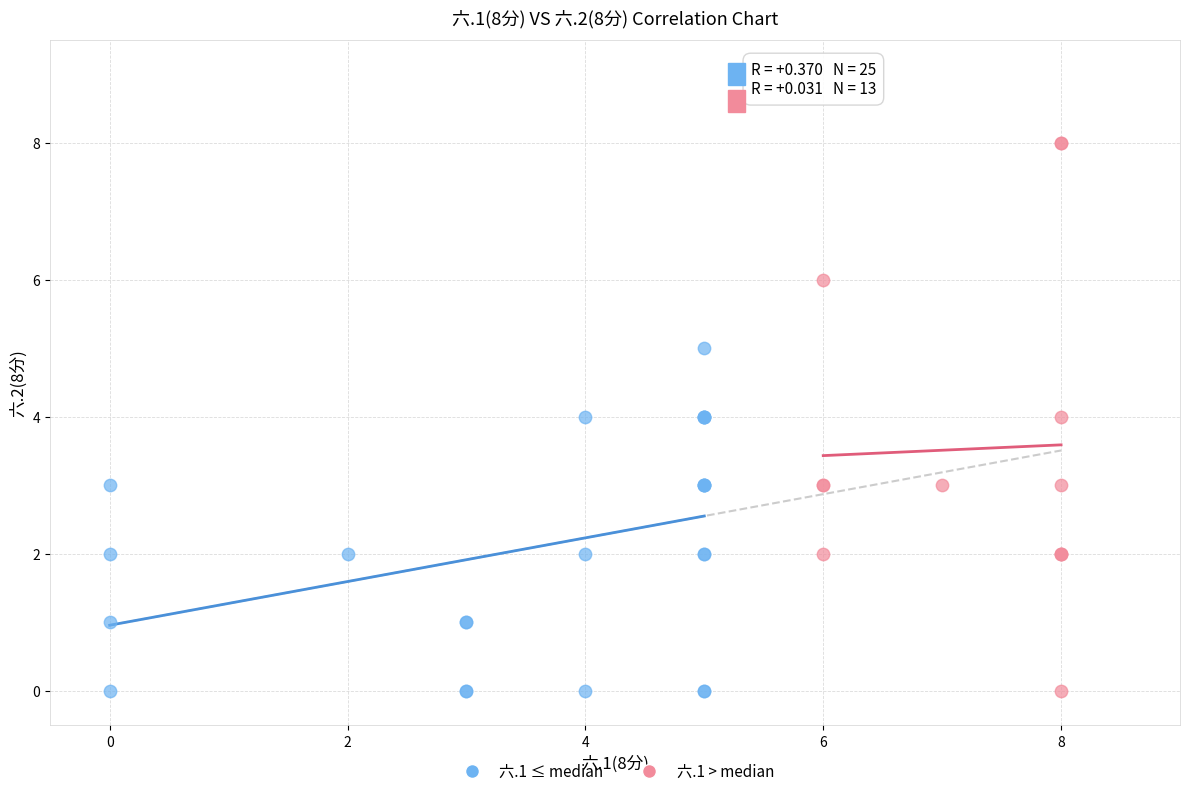

Which series reaches the maximum Y coordinate?

六.1 > median